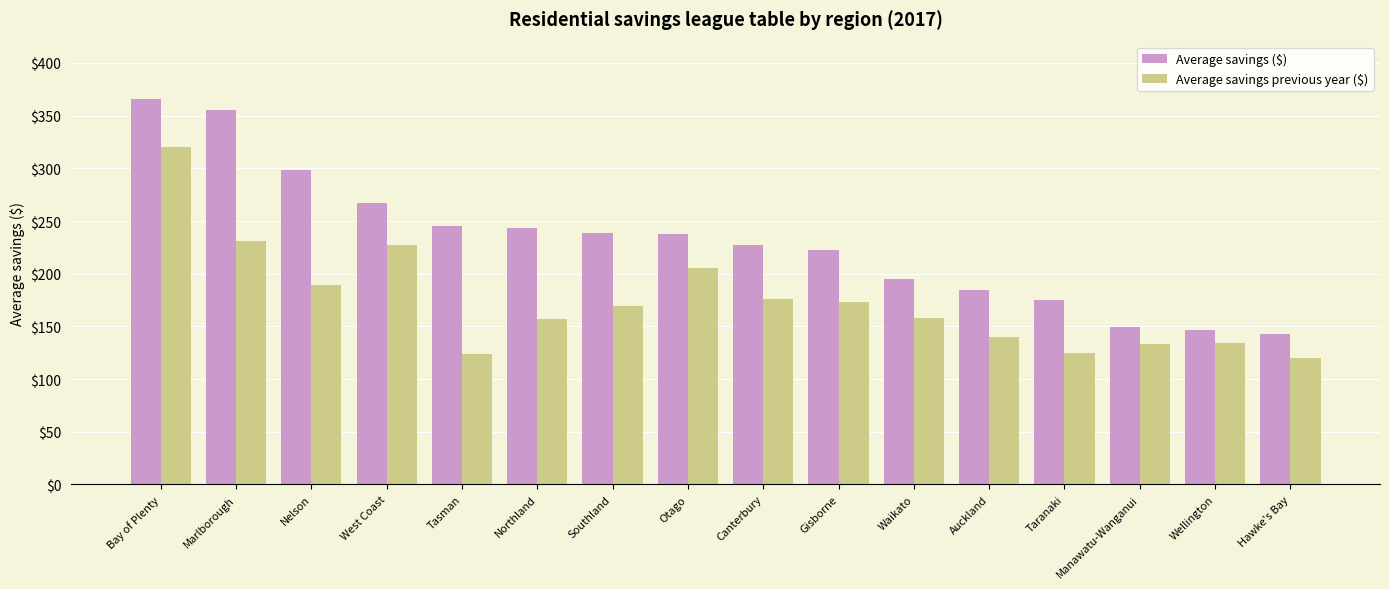

What is the difference between the Average savings previous year ($) values at Marlborough and Nelson?

41.9